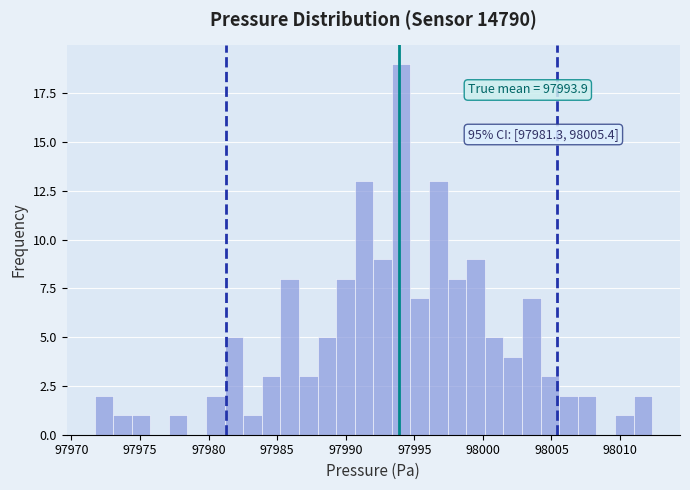

Around what value on the x-axis is the tallest bar? Give the approximate position of its centre, as read against the axis.

97994.0